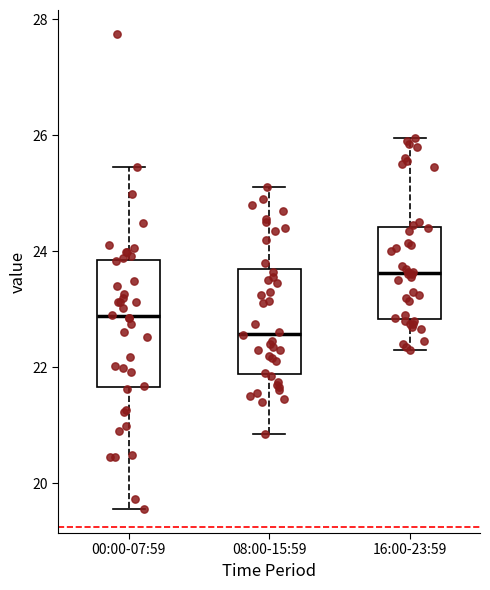

Comparing the boxes themselves (not the whiskers), which one is the tallest?

00:00-07:59